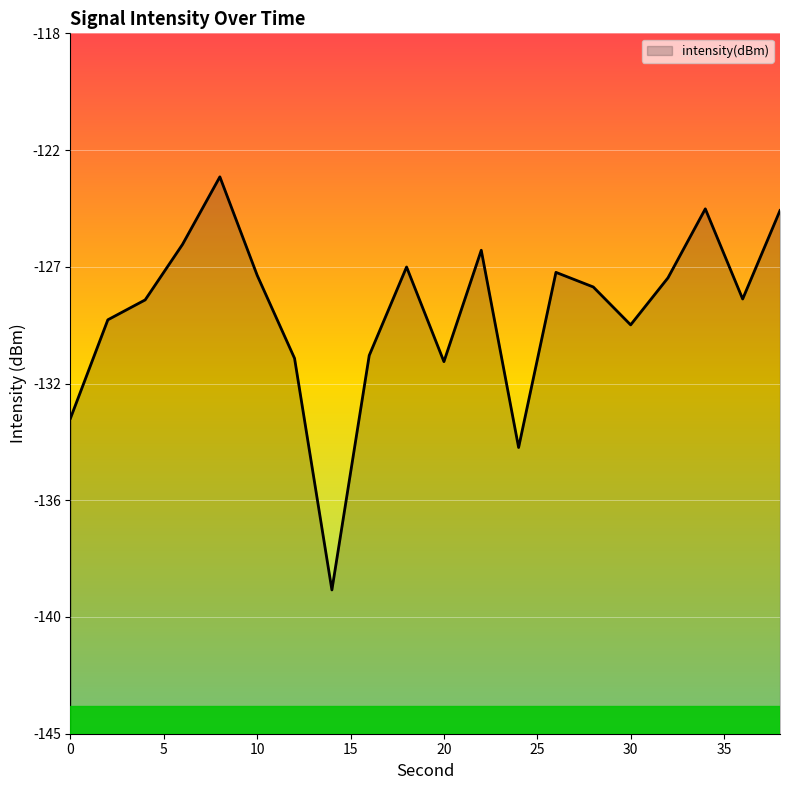

Between 10 and 2, which is larger?

10